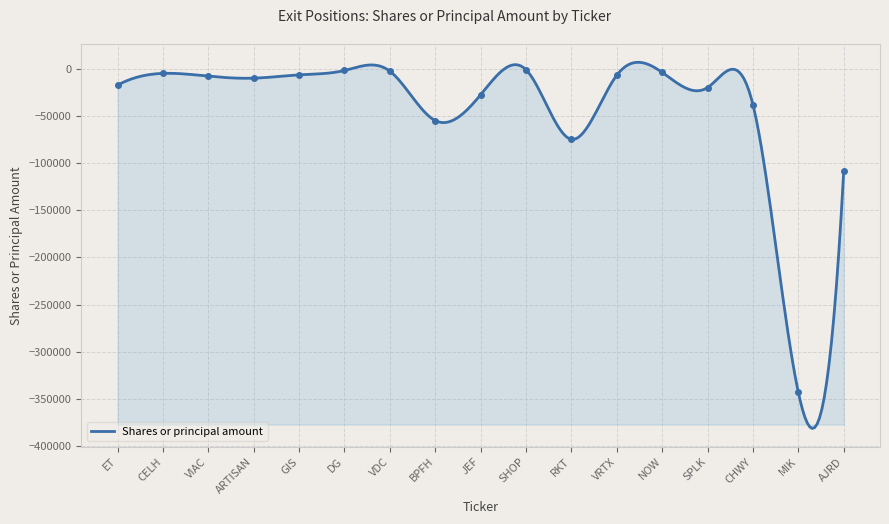

How many interior local valleys (lower than both neighbors) does the data have?

4